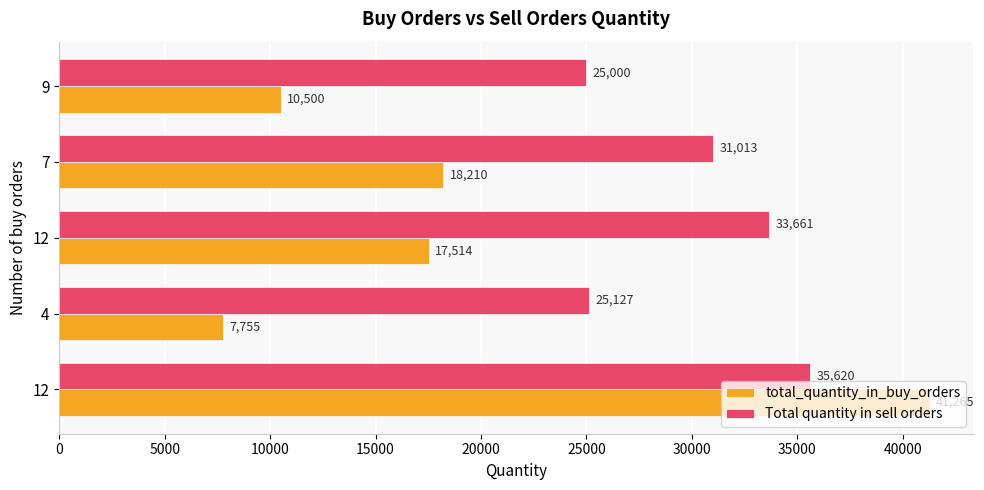

What is the difference between the maximum and minimum values in the Total quantity in sell orders series?

10620